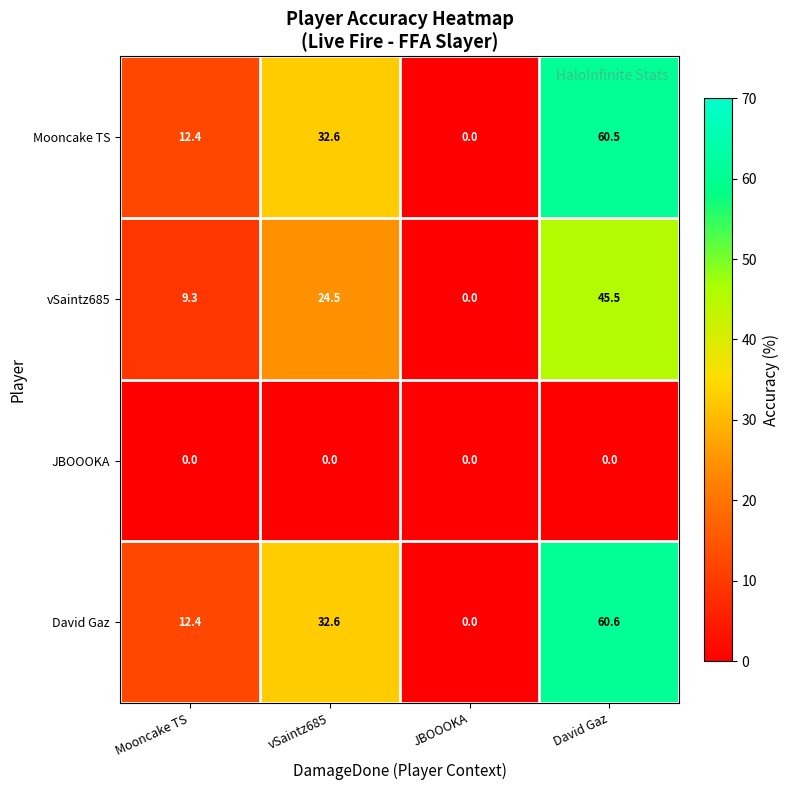

At which label does David Gaz first exceed 32?

vSaintz685